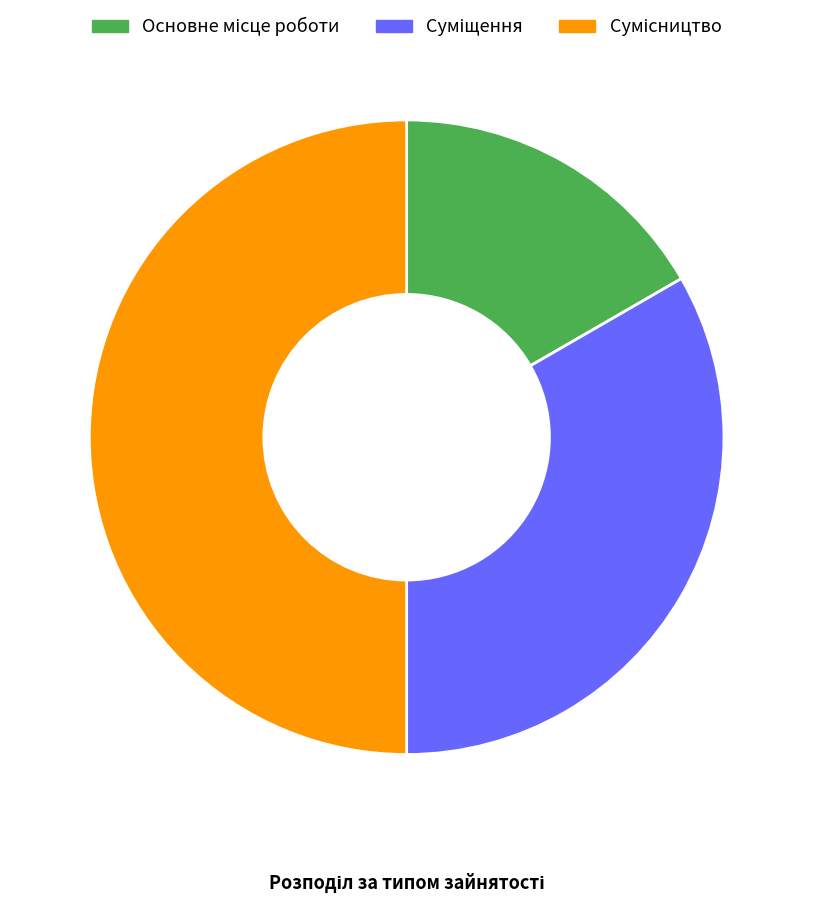

Count the number of slices in the pie.

3